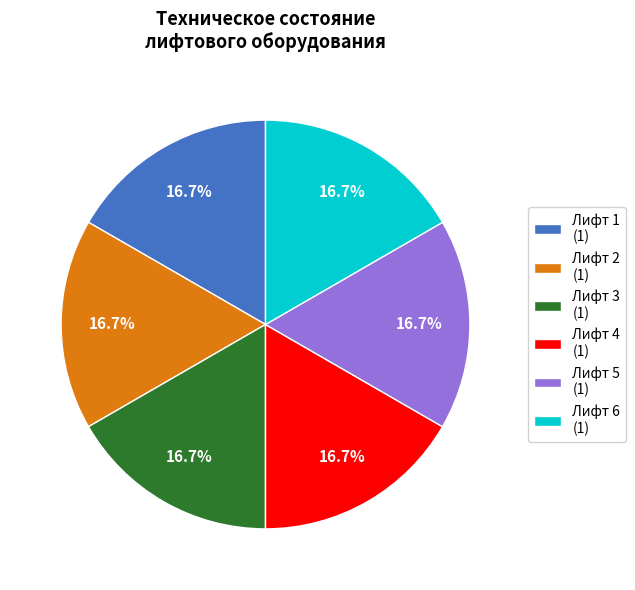

Does any single category account for the majority?

No